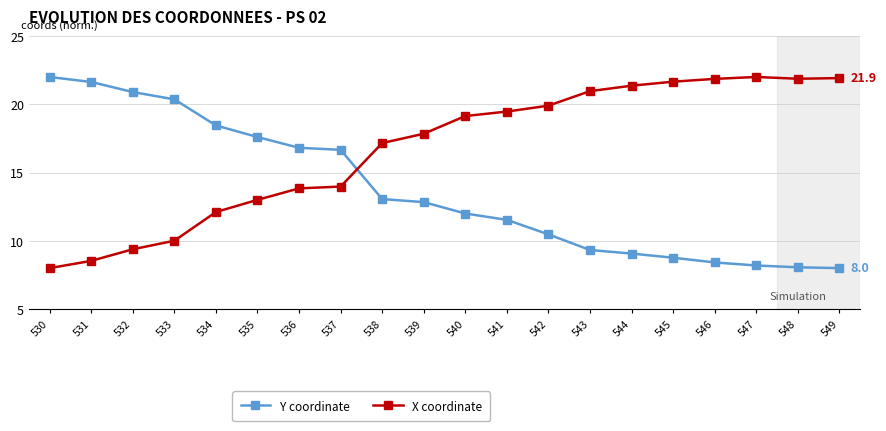

The value of X coordinate at 537 is 14.0. True or false?

True